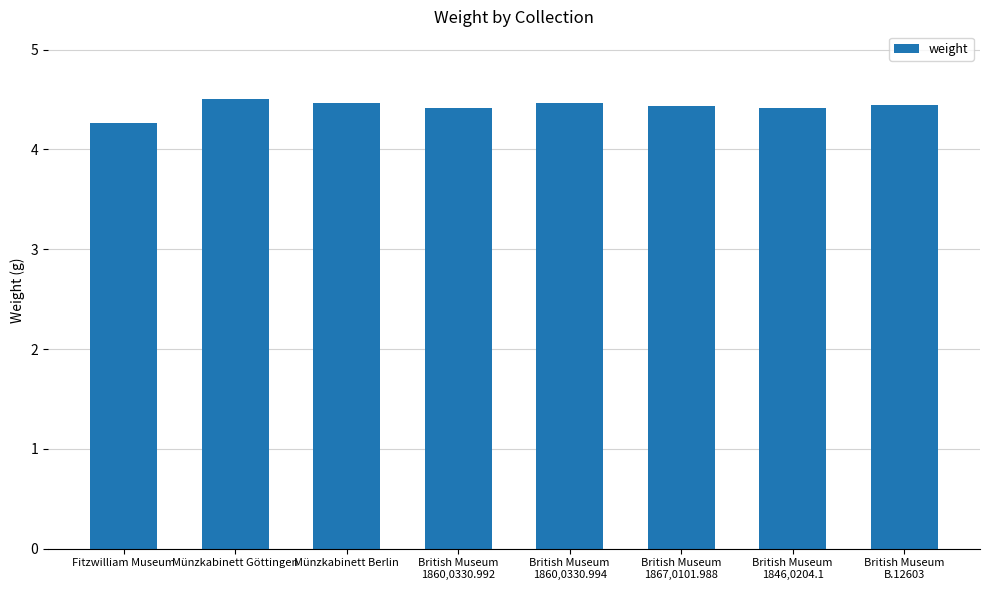

Read the value at British Museum
1846,0204.1.

4.4